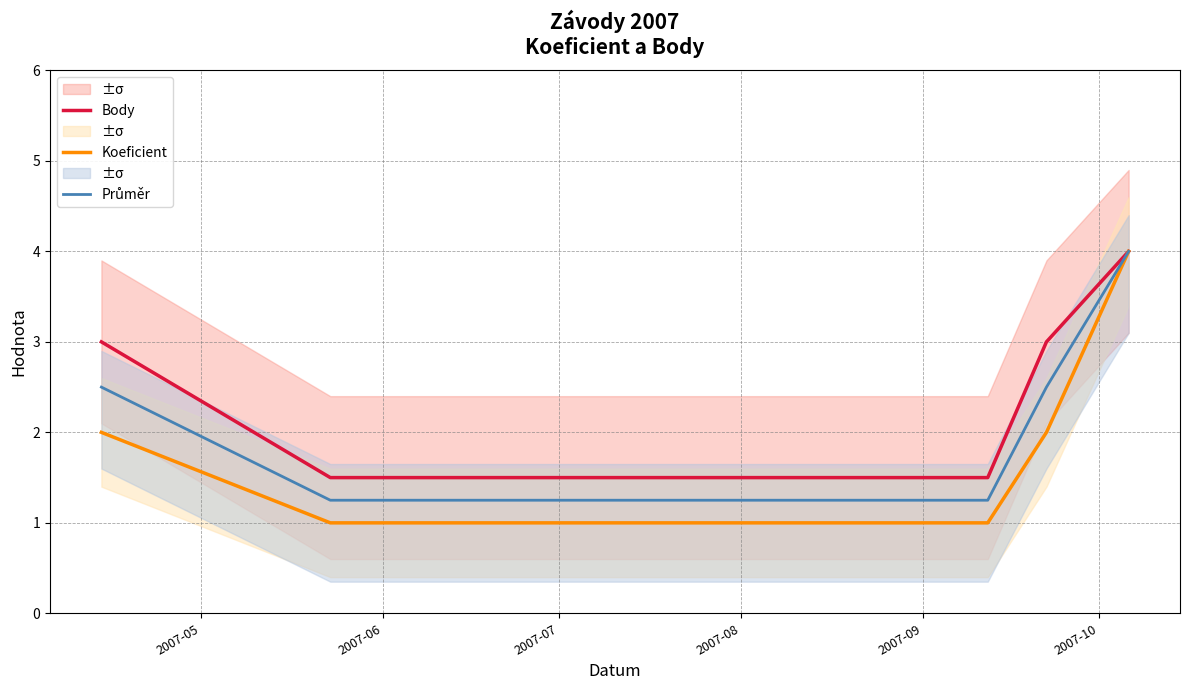

Reading left to right, list all the values displayed in this chart.

Body: 3.0	1.5	1.5	1.5	1.5	3.0	4.0
Koeficient: 2.0	1.0	1.0	1.0	1.0	2.0	4.0
Průměr: 2.5	1.2	1.2	1.2	1.2	2.5	4.0